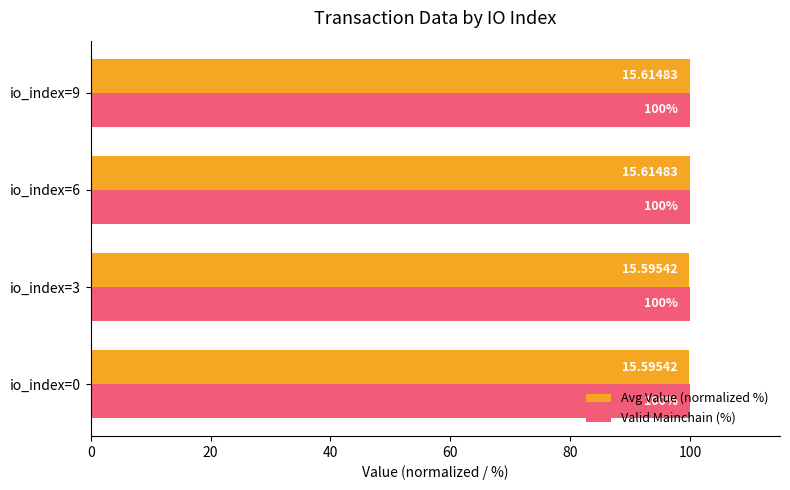

What is the average value of the Avg Value (normalized %) series?

99.9